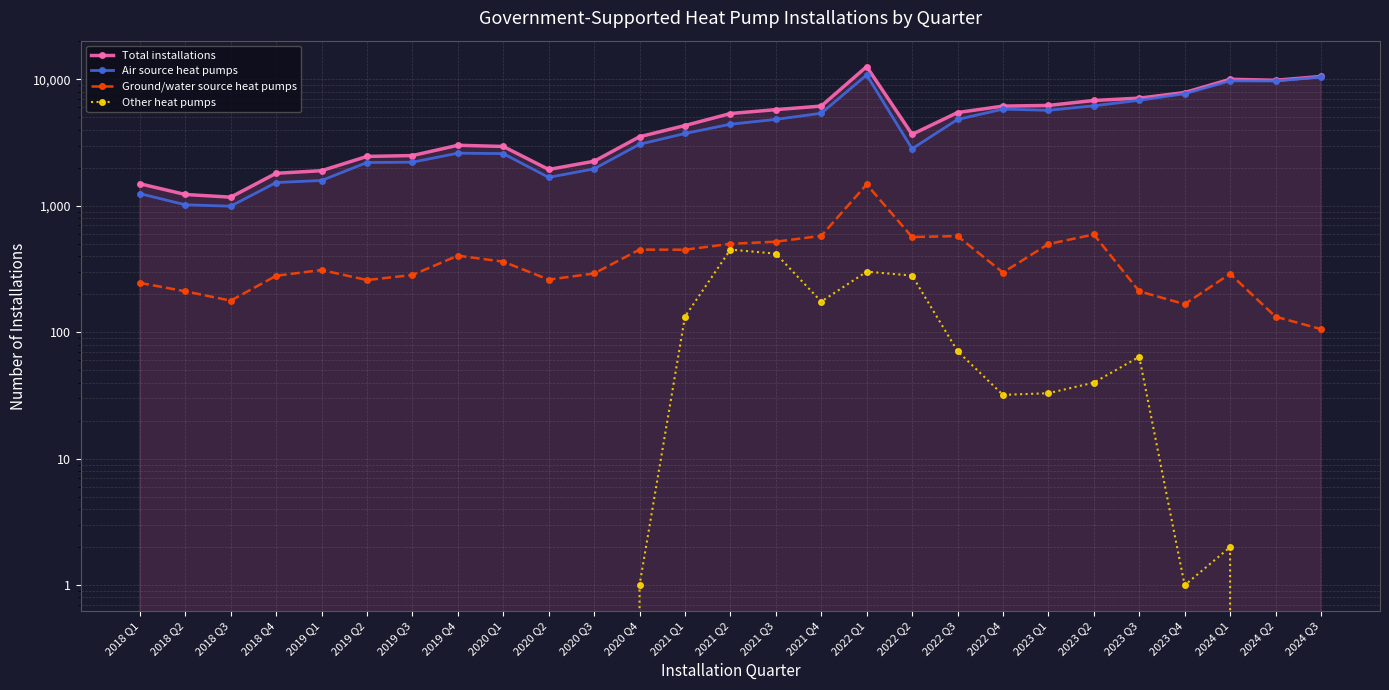

In Air source heat pumps, how many points are higher than both neighbors (excluding endpoints)?

4